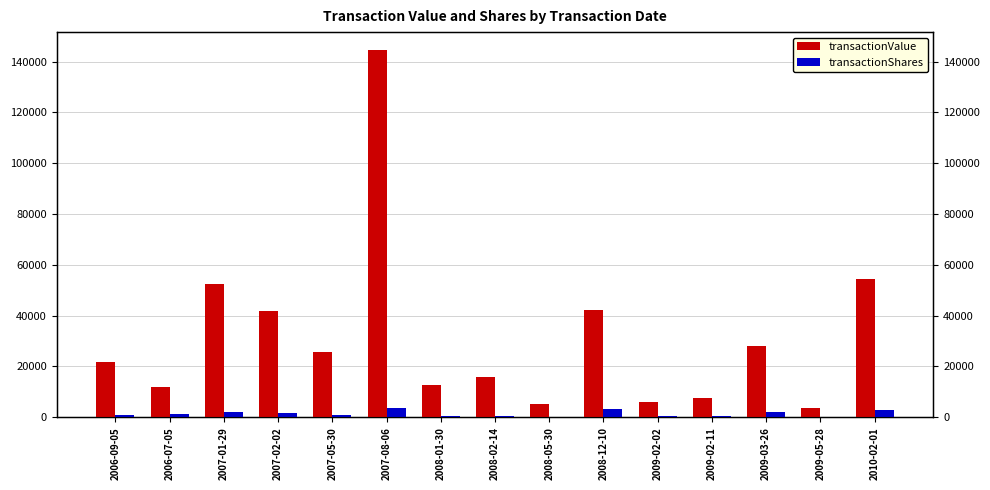

What is the sum of the transactionValue values at 2010-02-01 and 2009-03-26?

82370